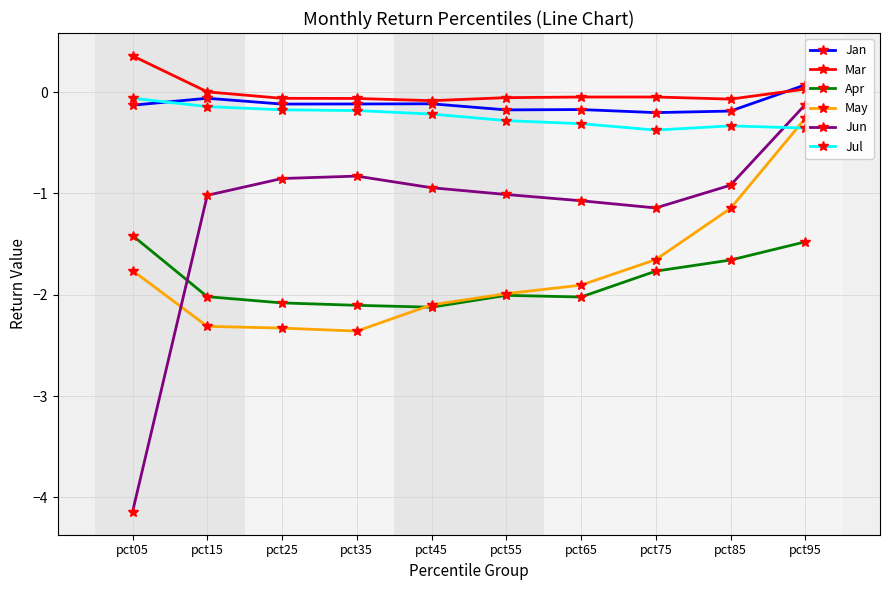

Where do May and Jun first cross each other?

pct05 and pct15